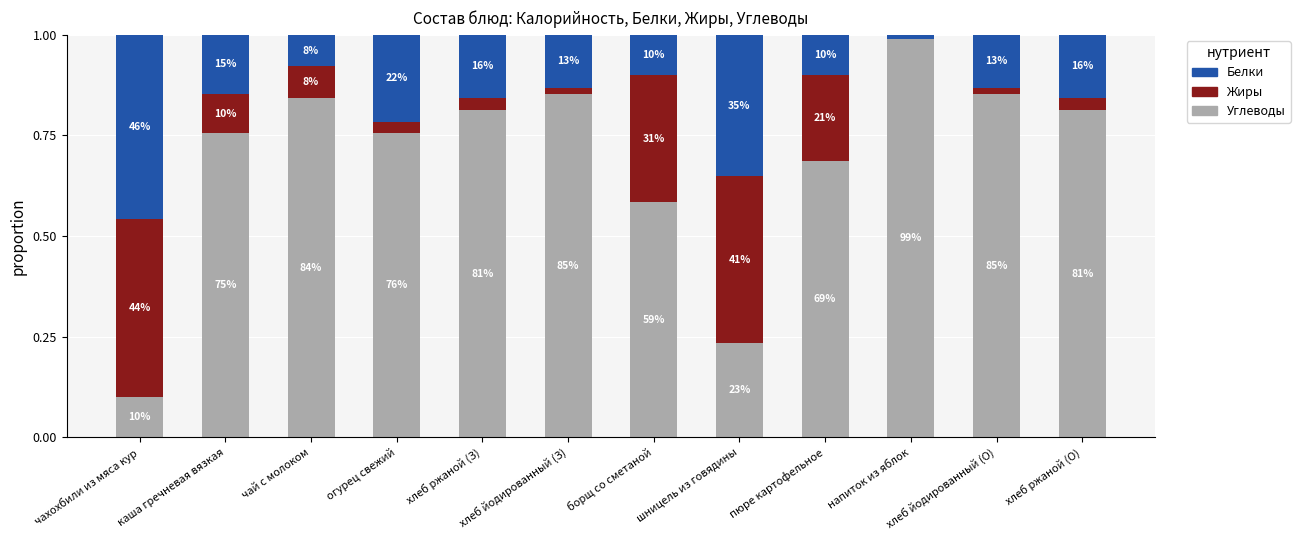

Does the chart contain stacked bars?

Yes